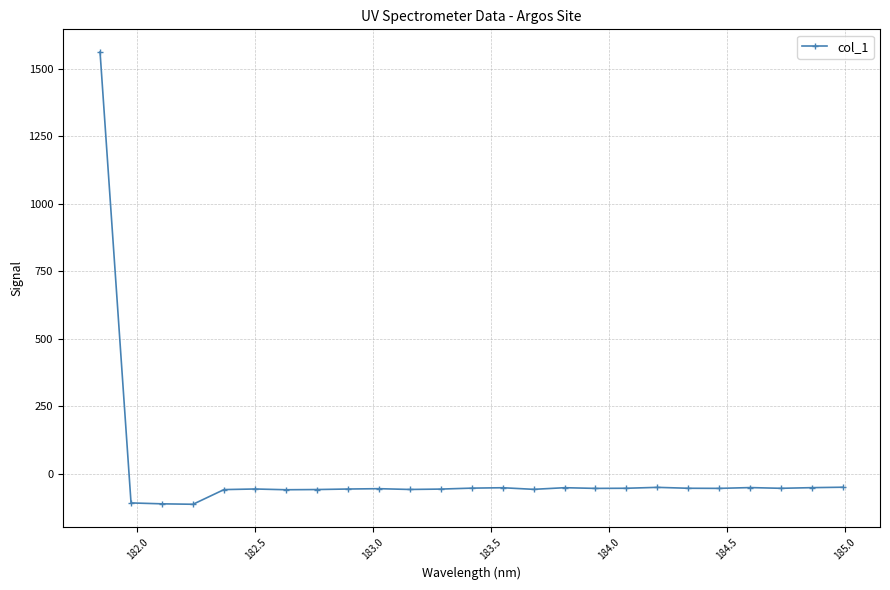

What is the difference between the maximum and minimum values?

1673.4